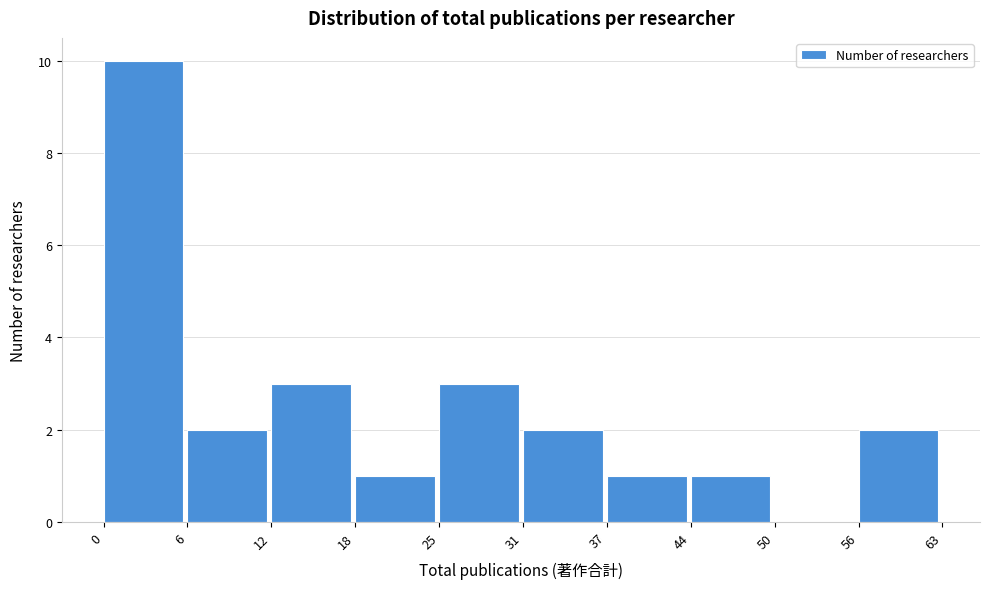

Reading left to right, extract all data points from this chart.

0=10	6=2	12=3	18=1	25=3	31=2	37=1	44=1	50=0	56=2